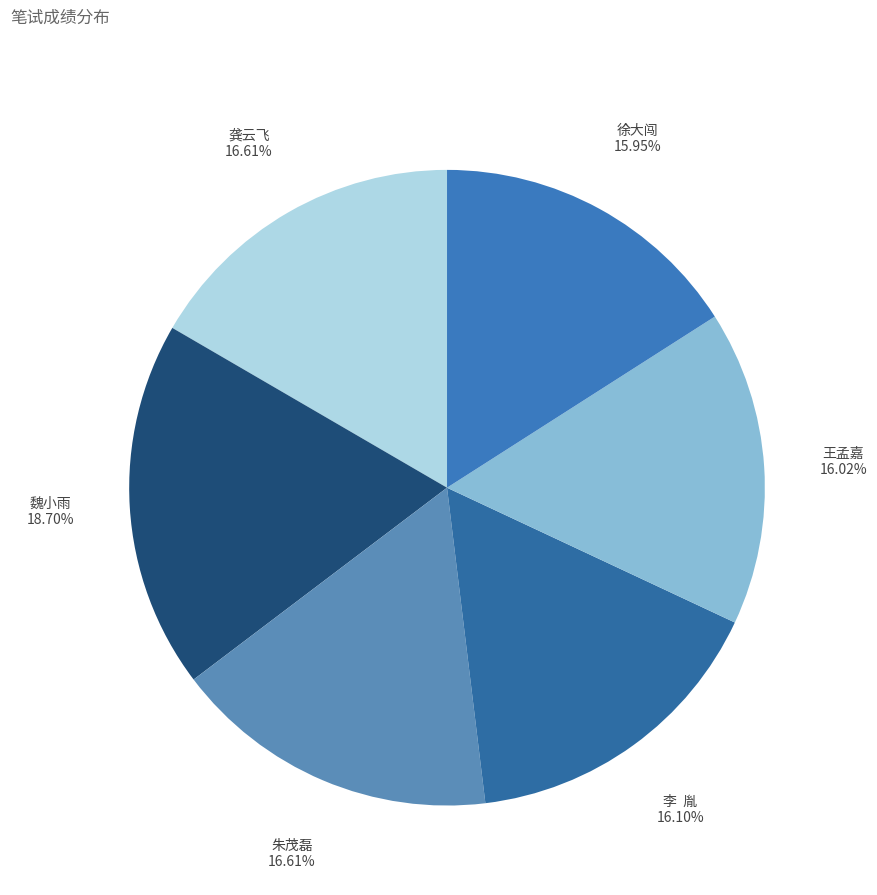

Approximately how many times larger is the value at 徐大闯 compared to 王孟嘉?

1.0